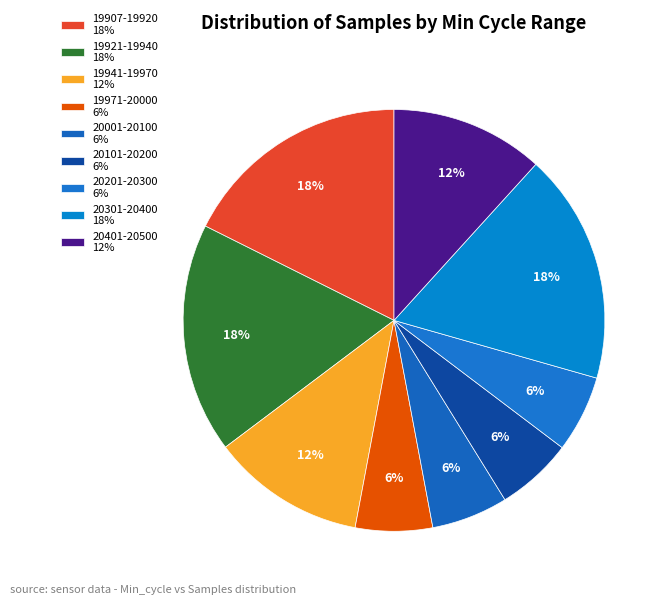

How many slices are in this pie chart?

9